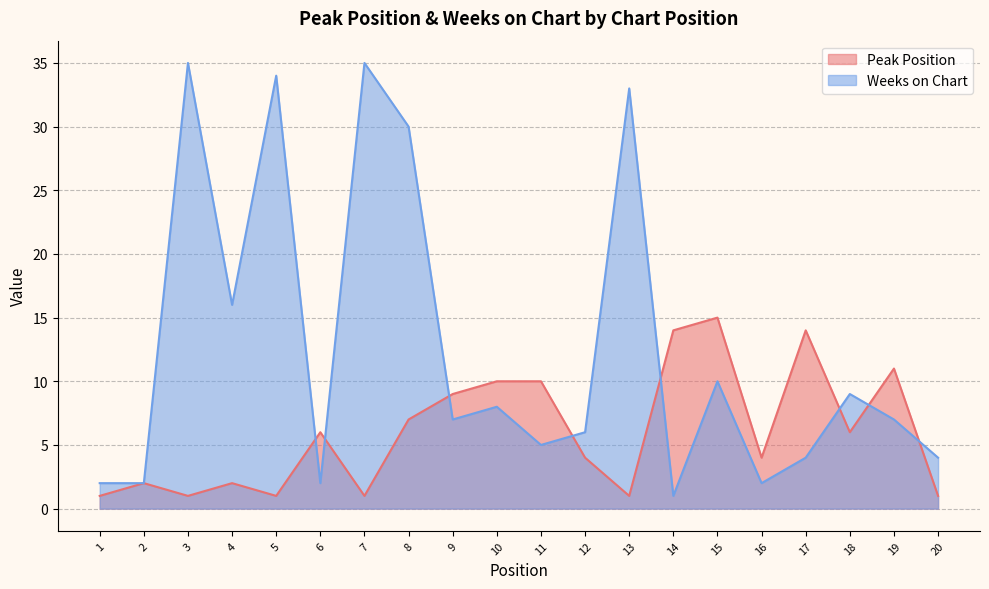

Reading right to left, transcribe all the data shown in this chart.

Peak Position: 1	11	6	14	4	15	14	1	4	10	10	9	7	1	6	1	2	1	2	1
Weeks on Chart: 4	7	9	4	2	10	1	33	6	5	8	7	30	35	2	34	16	35	2	2